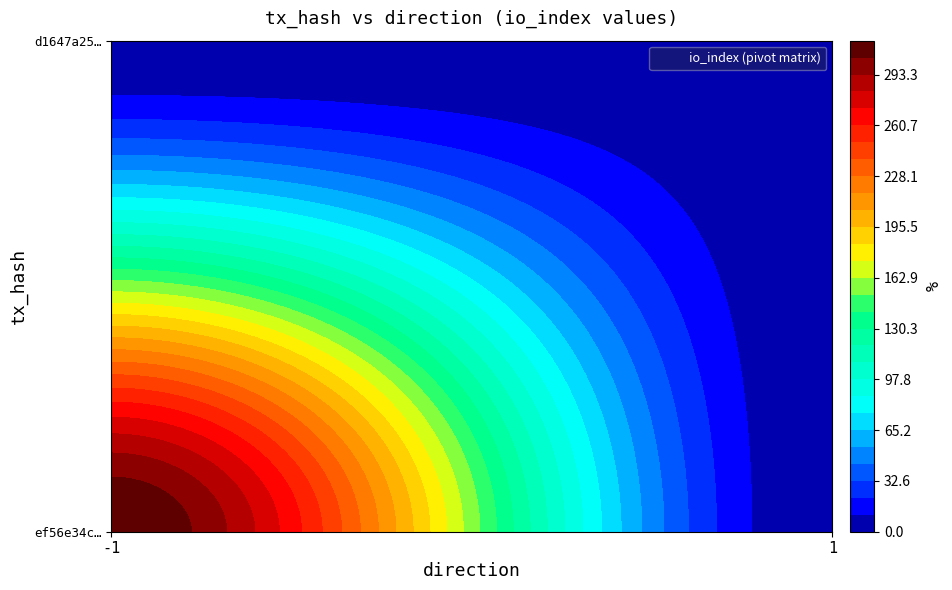

Between direction and io_index, which is larger?

io_index